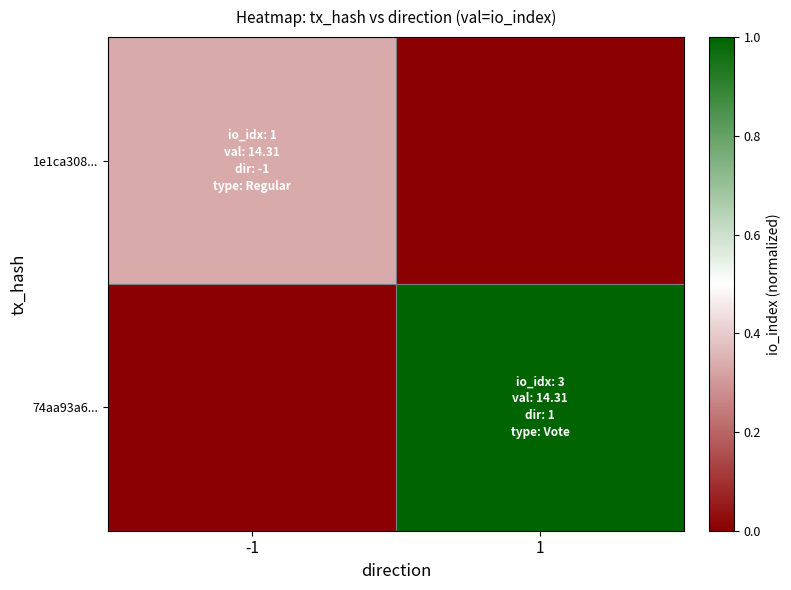

Which series has the largest total across all categories?

74aa93a6...